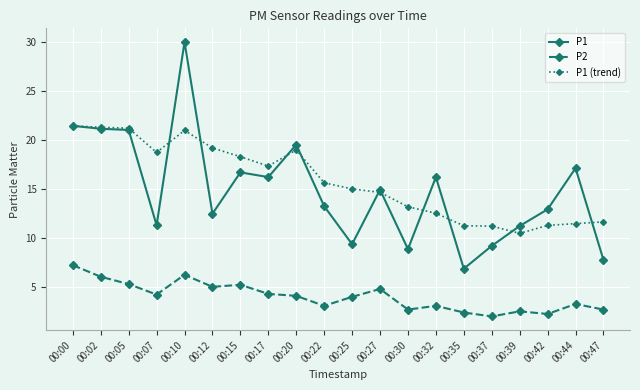

At which label does P1 first exceed 14?

00:00